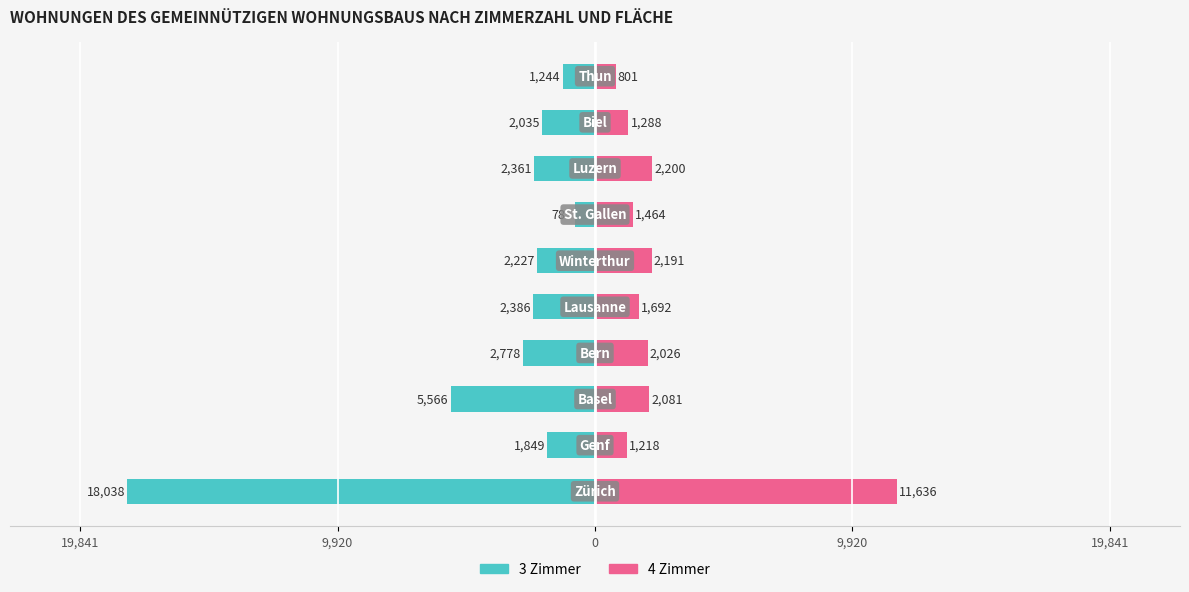

How many bars are there in each group?

2